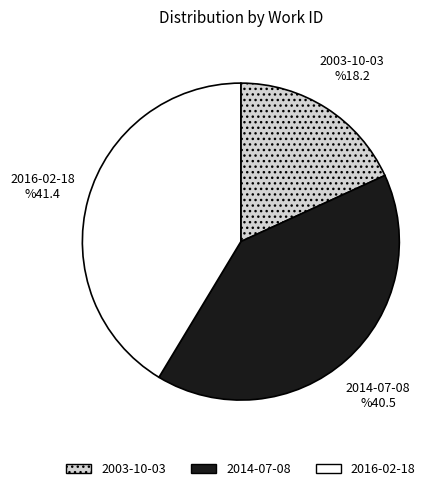

How many slices are in this pie chart?

3